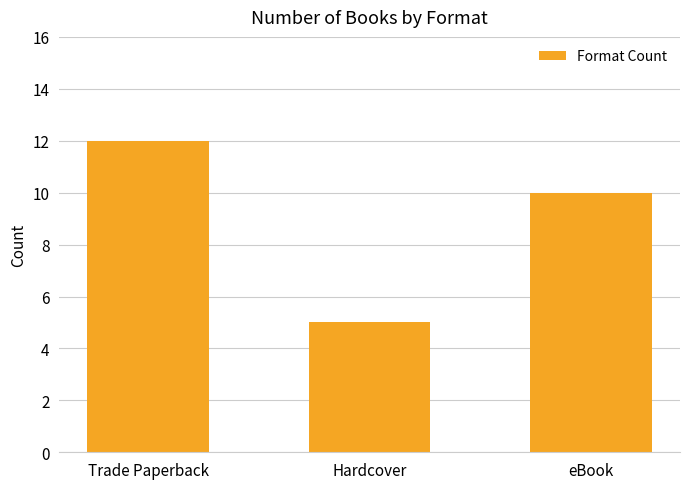

Between Hardcover and Trade Paperback, which is larger?

Trade Paperback